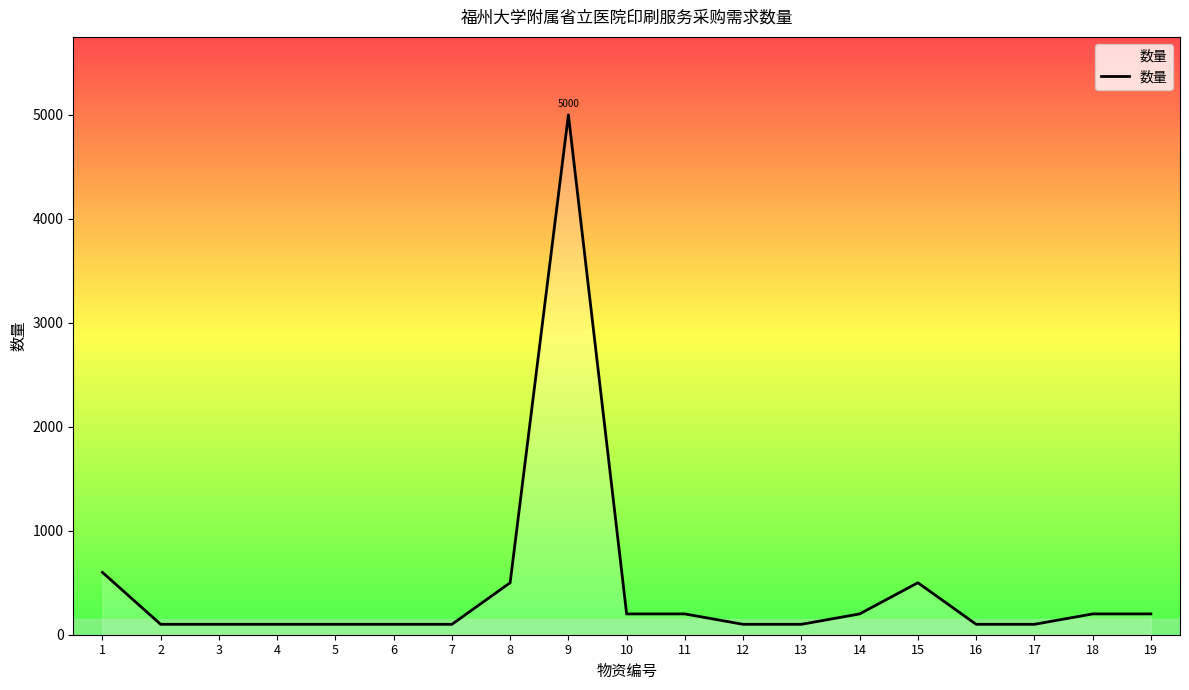

The value at 1 is 600. True or false?

True